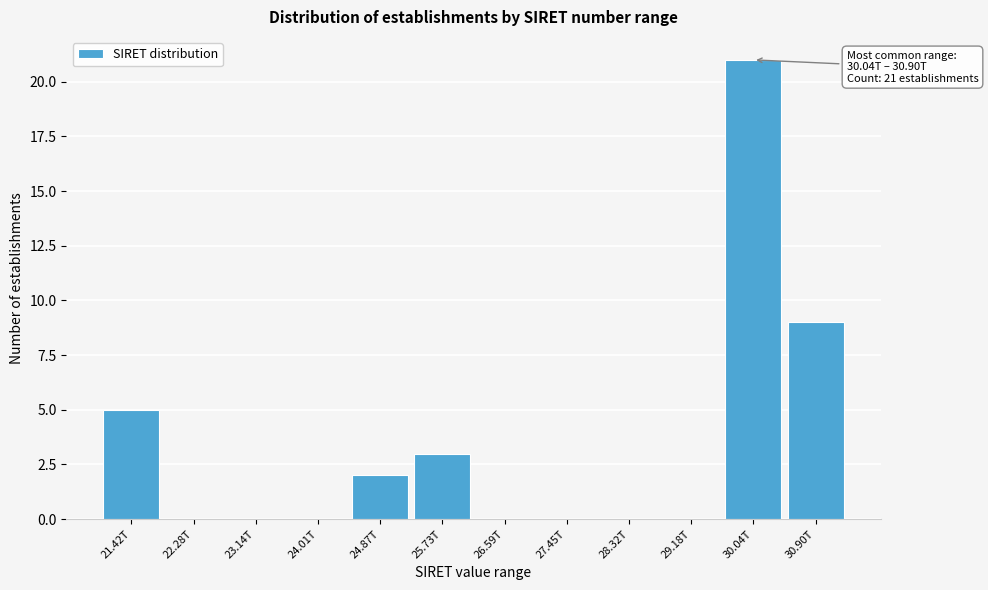

Reading right to left, what are all the values shown in this chart?

30.90T=9	30.04T=21	29.18T=0	28.32T=0	27.45T=0	26.59T=0	25.73T=3	24.87T=2	24.01T=0	23.14T=0	22.28T=0	21.42T=5